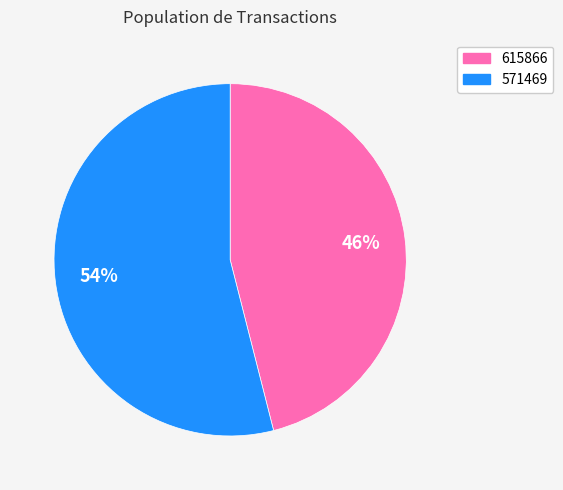

Do 615866 and 571469 together represent more than half of the pie?

Yes